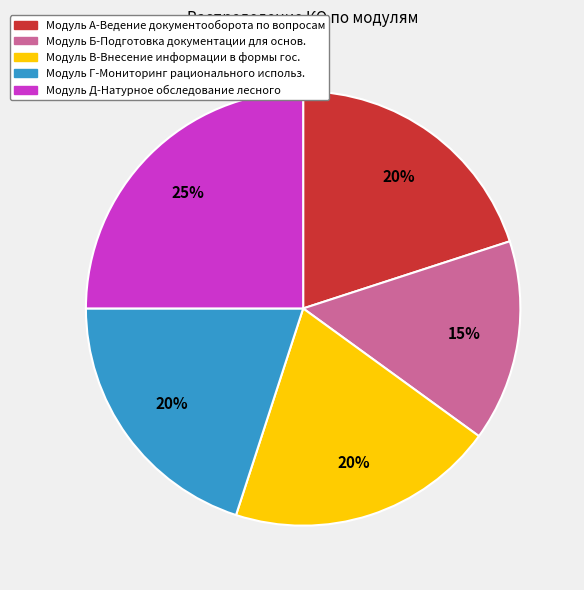

Is it true that Модуль Д is 25% of the pie?

True